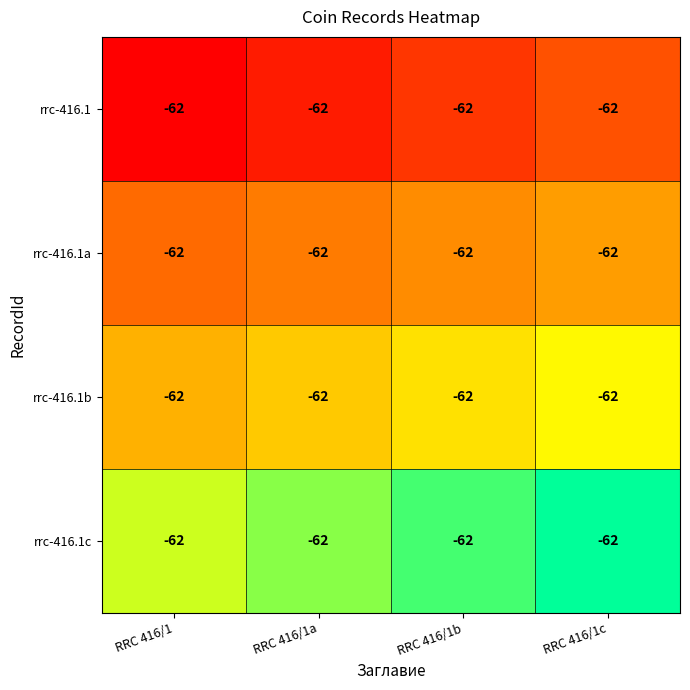

Rank the series by their average value, from lowest to highest.

rrc-416.1, rrc-416.1a, rrc-416.1b, rrc-416.1c